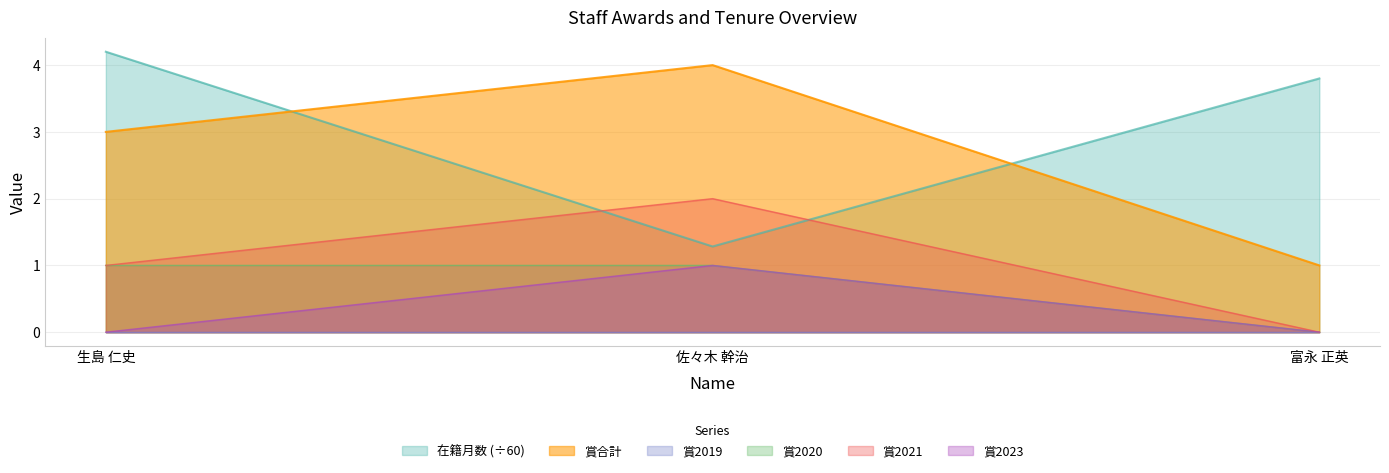

Rank the categories by 在籍月数 value from highest to lowest.

生島 仁史, 富永 正英, 佐々木 幹治